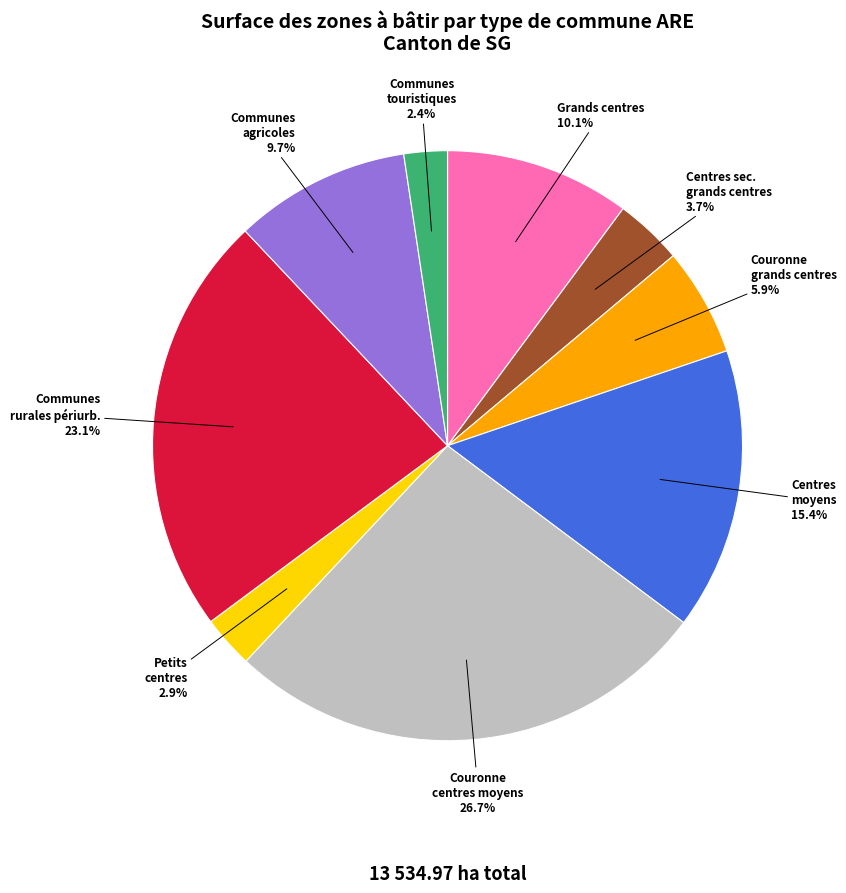

Does Centres moyens represent more than half of the total?

No